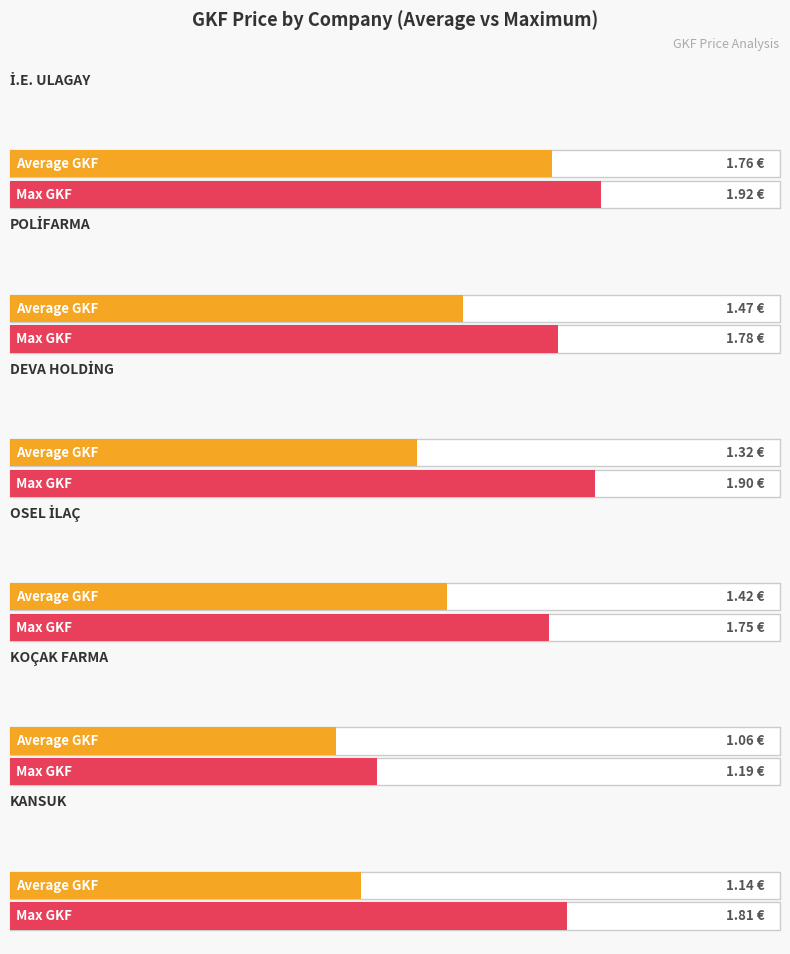

Count the number of data series in this chart.

2